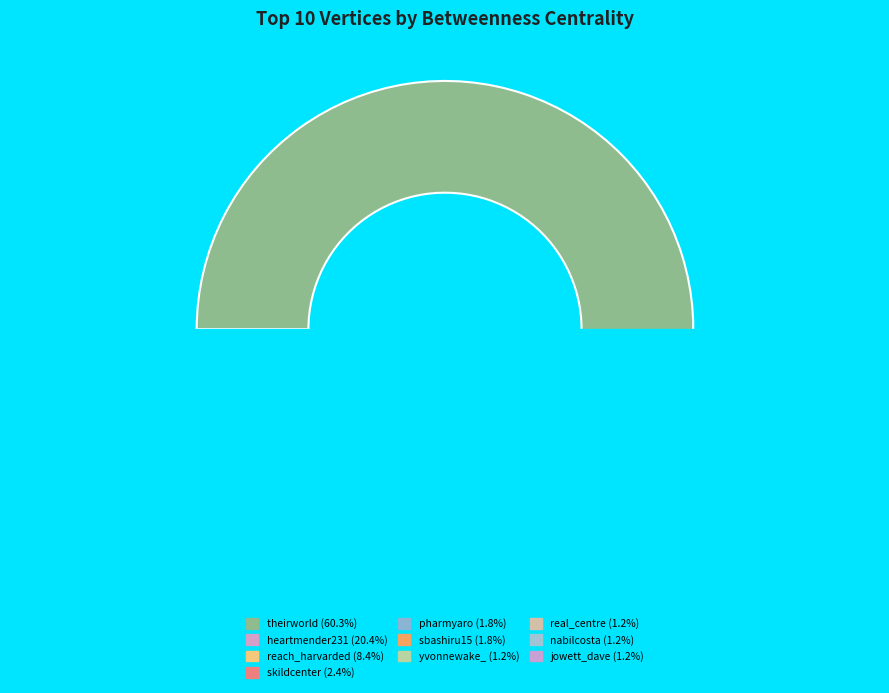

The heartmender231 slice represents 20% of the pie. True or false?

True